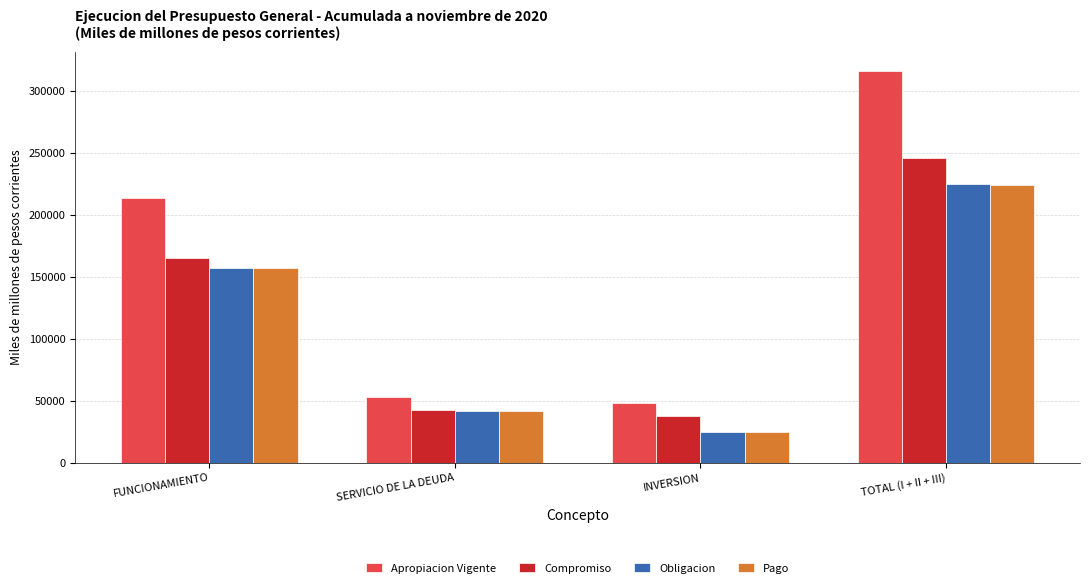

Which series has the largest range (max minus min)?

Apropiacion Vigente